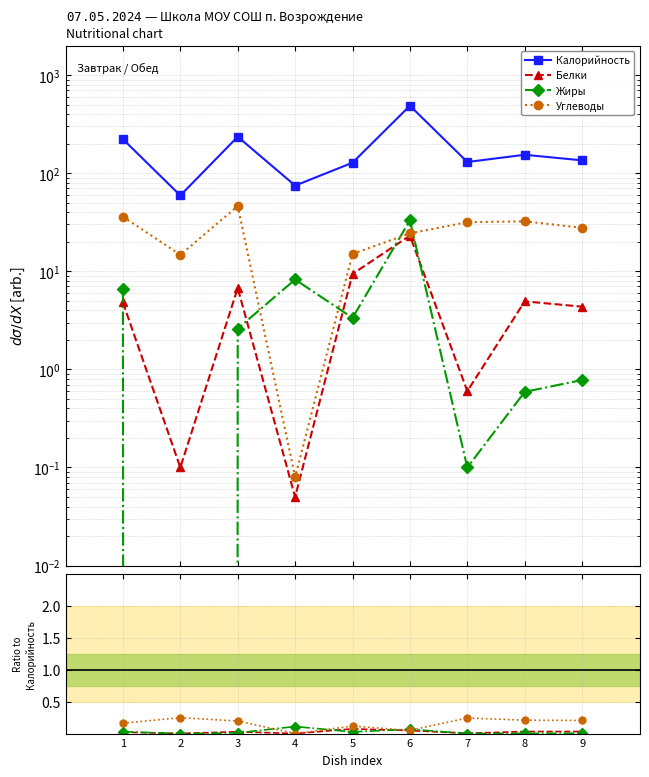

Rank the series at 1 from highest to lowest value.

Калорийность, Углеводы, Жиры, Белки